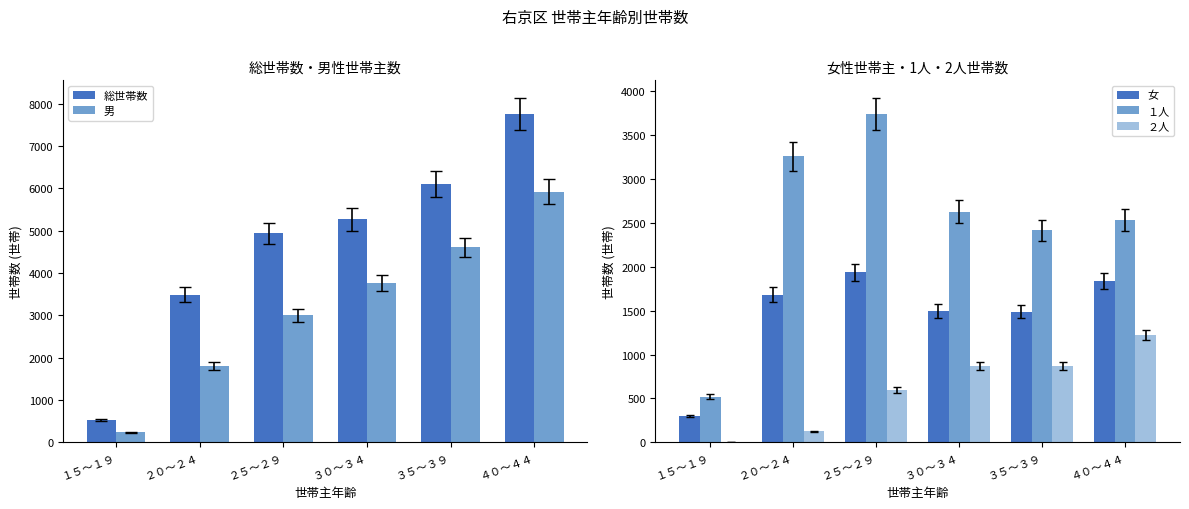

Reading left to right, transcribe all the data shown in this chart.

総世帯数: １５～１９=531	２０～２４=3490	２５～２９=4937	３０～３４=5264	３５～３９=6094	４０～４４=7753
男: １５～１９=233	２０～２４=1808	２５～２９=3002	３０～３４=3768	３５～３９=4604	４０～４４=5920
女: １５～１９=298	２０～２４=1682	２５～２９=1935	３０～３４=1496	３５～３９=1490	４０～４４=1833
１人: １５～１９=521	２０～２４=3258	２５～２９=3740	３０～３４=2627	３５～３９=2414	４０～４４=2528
２人: １５～１９=6	２０～２４=125	２５～２９=595	３０～３４=867	３５～３９=866	４０～４４=1222